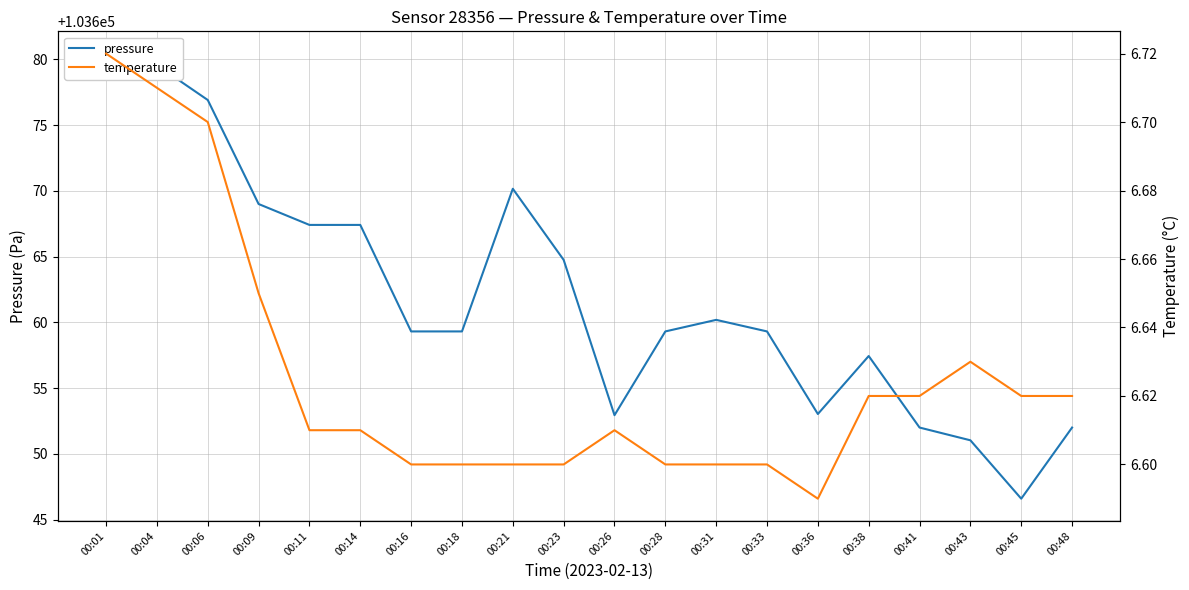

The value of pressure at 00:48 is 103652.0. True or false?

True